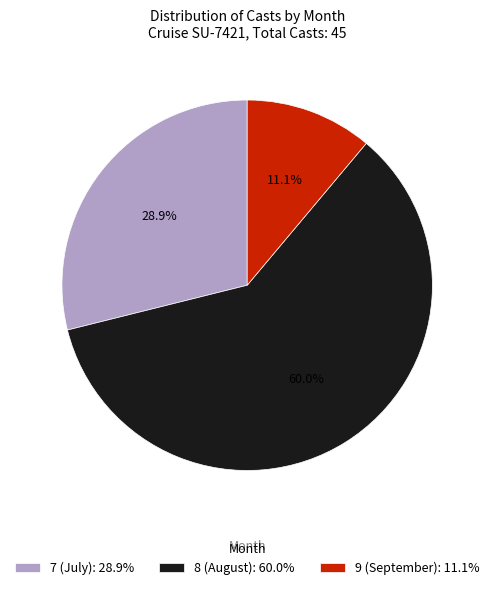

How many segments does this pie chart have?

3